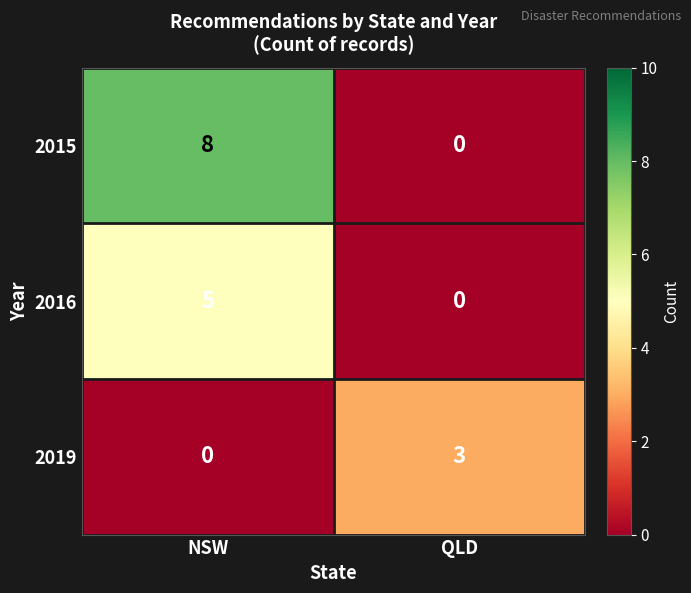

List the series in order of their peak value, lowest first.

2019, 2016, 2015